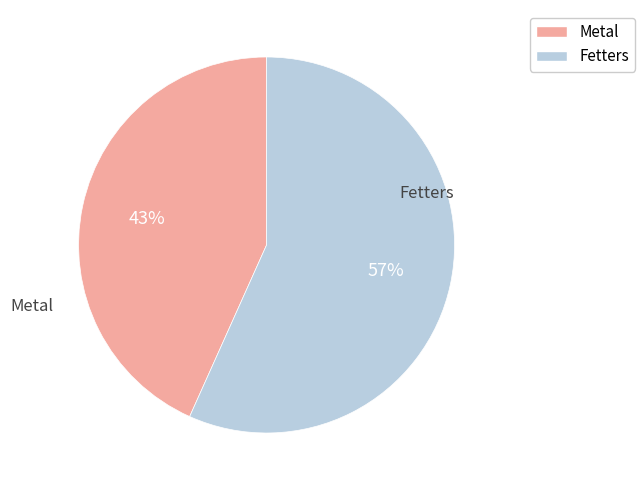

The Metal slice represents 43% of the pie. True or false?

True